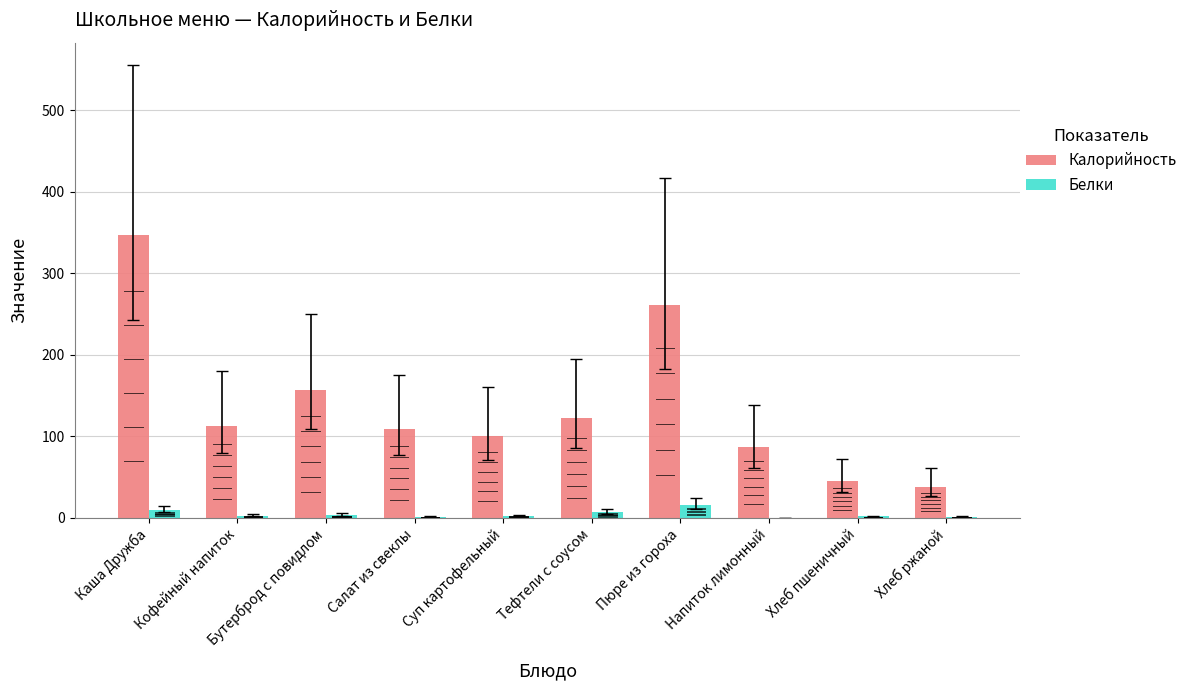

At which category is the sum across all series the highest?

Каша Дружба